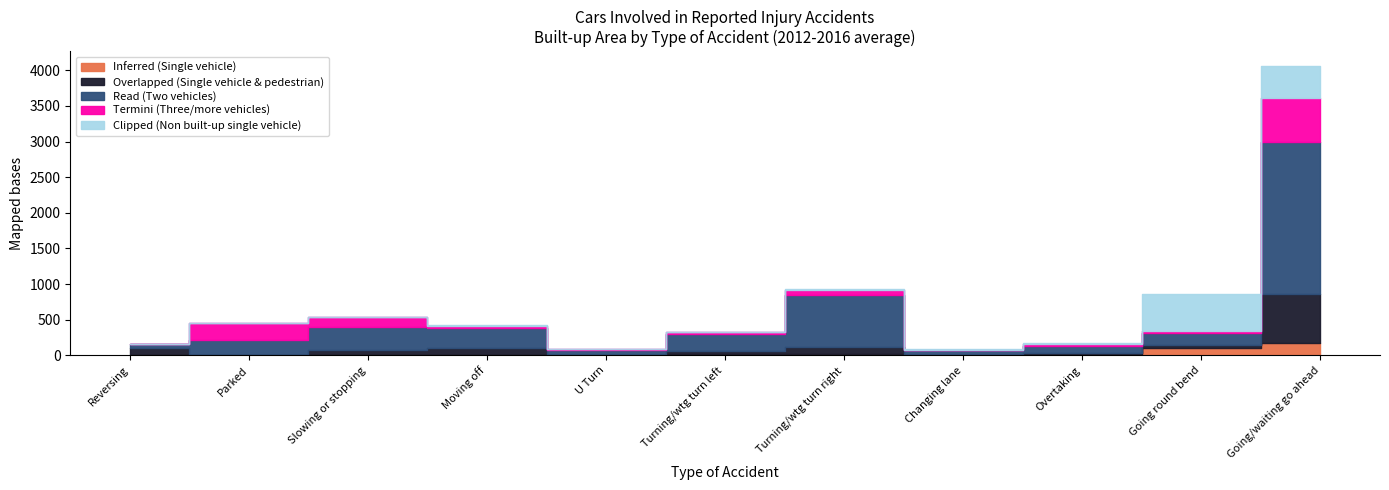

What is the sum of the Overlapped (Single vehicle & pedestrian) values at Parked and Turning/wtg turn right?

110